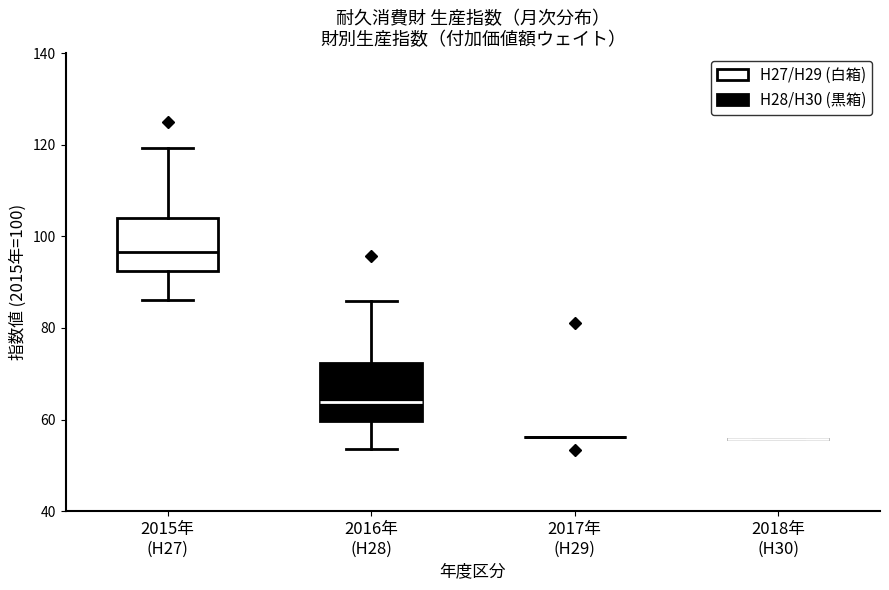

Where does the lower whisker of the box for 2015年 (H27) end on the y-axis? The values are not printed on the chart, so give them approximately, as read against the axis.

86